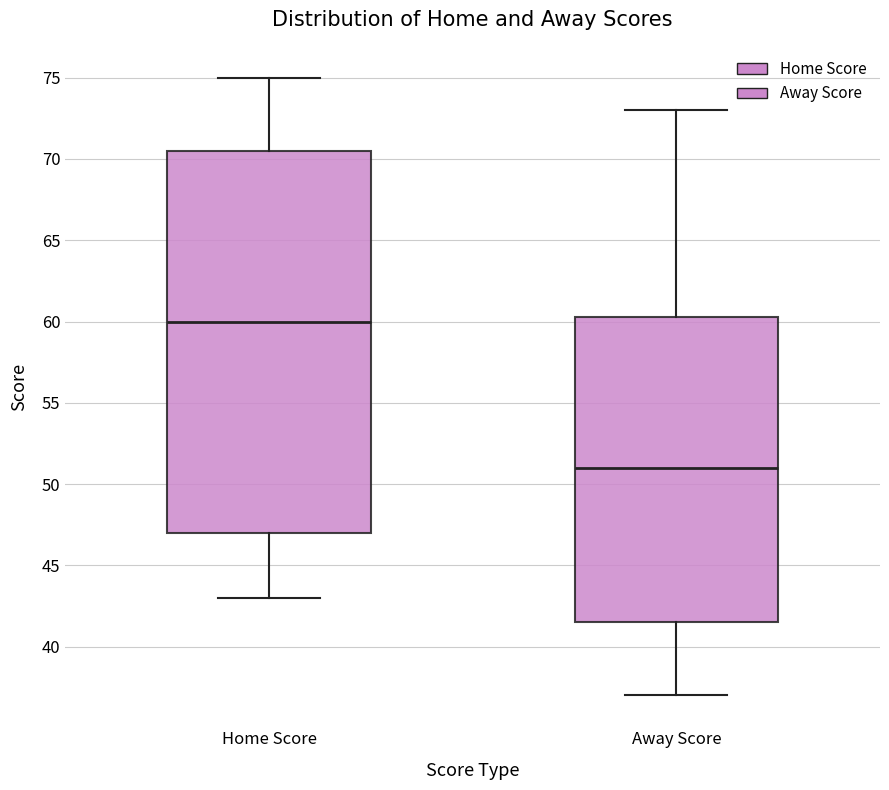

Which box has the lowest median line?

Away Score